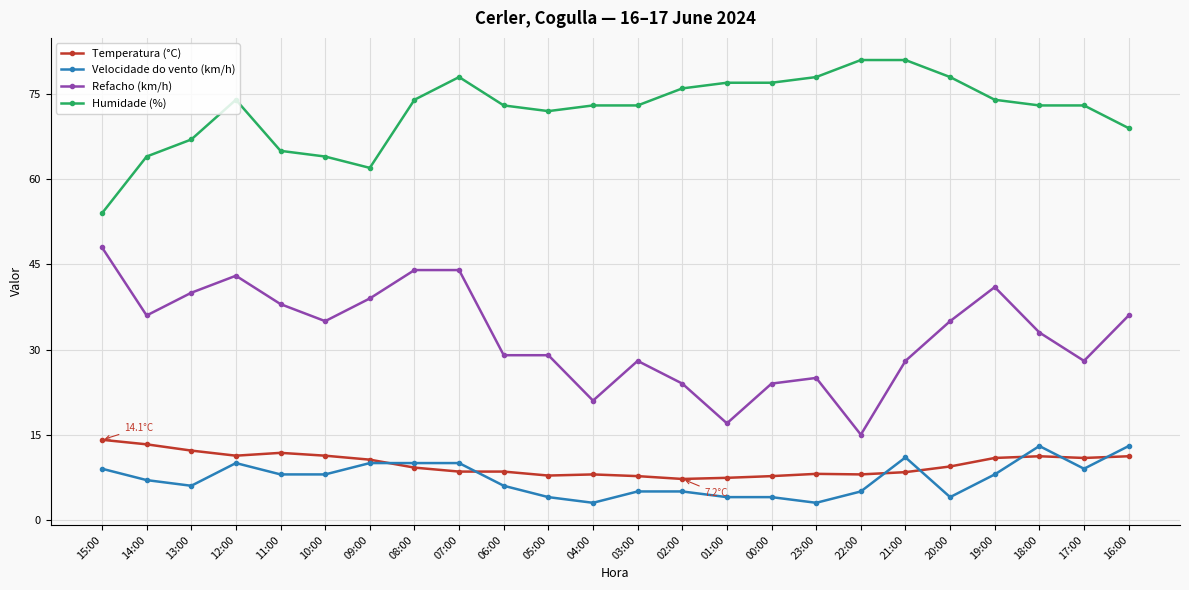

At which category does Humidade (%) reach its first local valley?

09:00